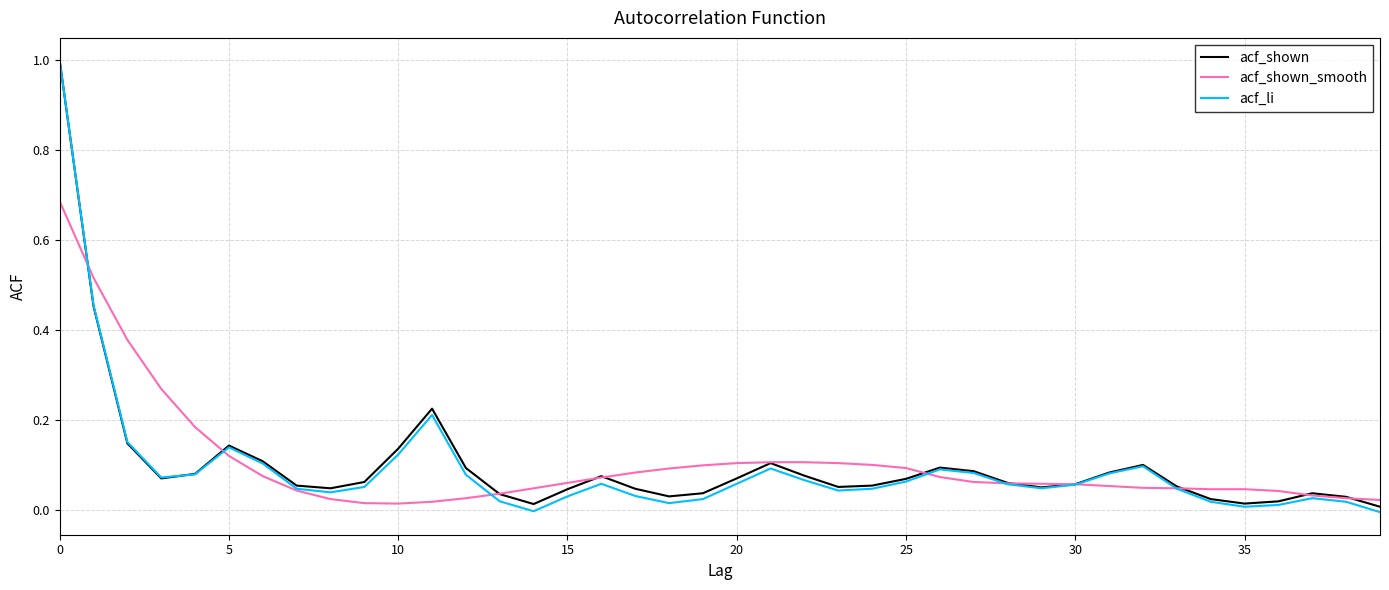

True or false: acf_li has more than 2 interior local peaks.

True